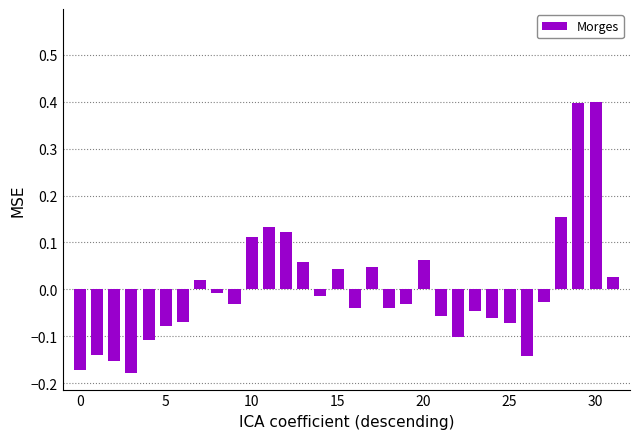

What is the greatest value displayed?

0.4